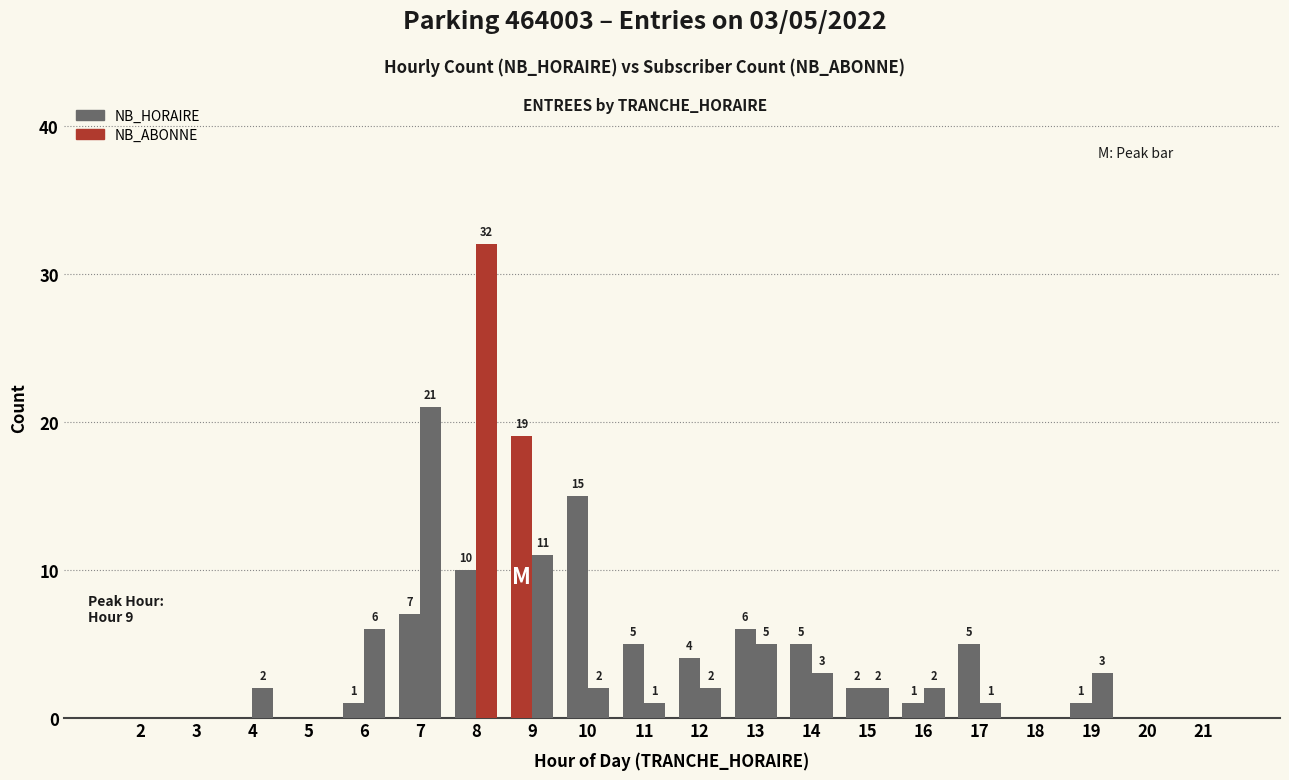

How many groups of bars are there?

20